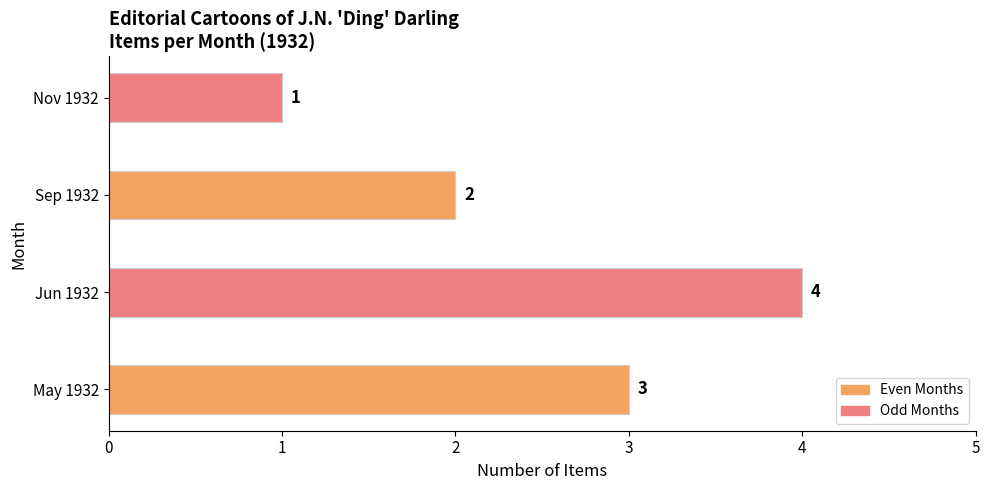

Reading top to bottom, list all the values displayed in this chart.

1	2	4	3